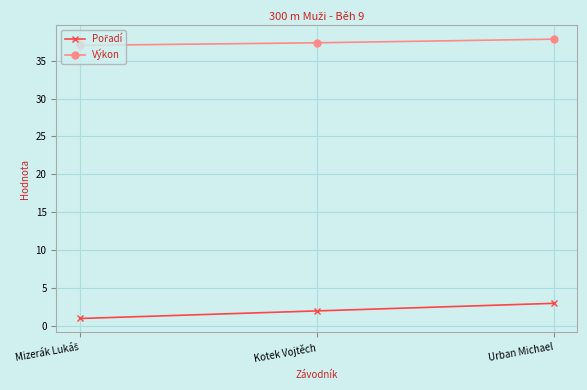

What value does the Výkon series have at Urban Michael?

37.8